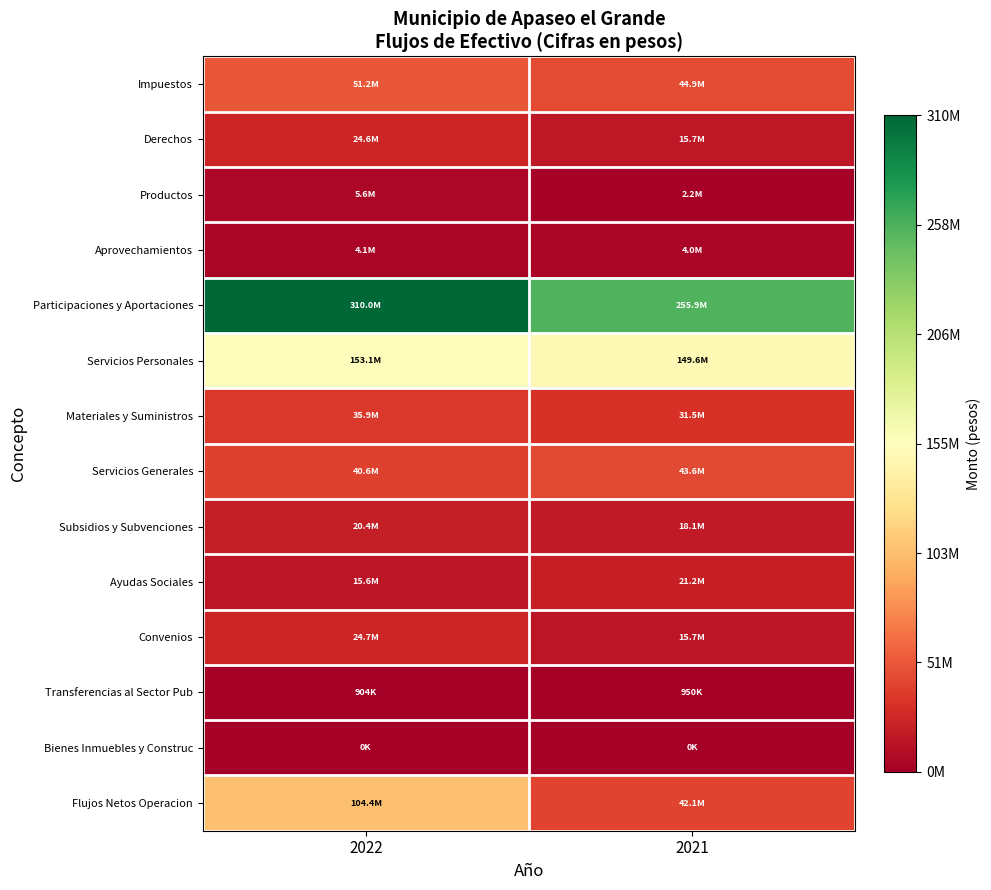

At how many categories does at least one series exceed 258181789?

1